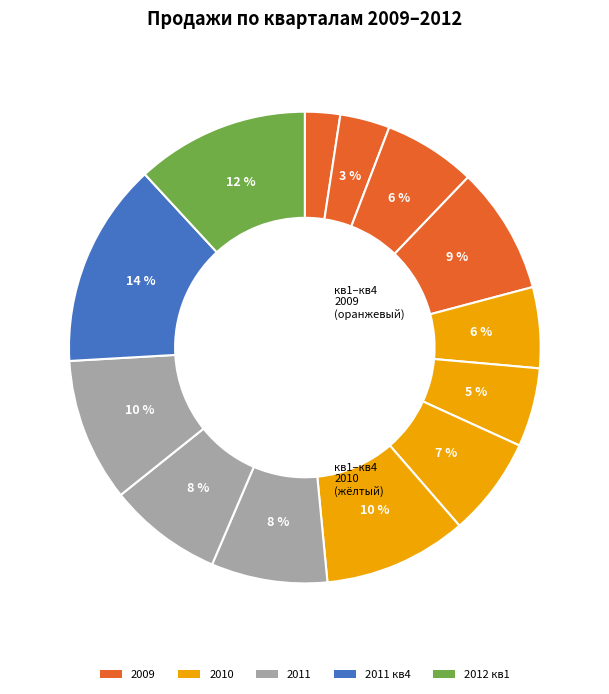

Is there a majority slice in this chart?

No